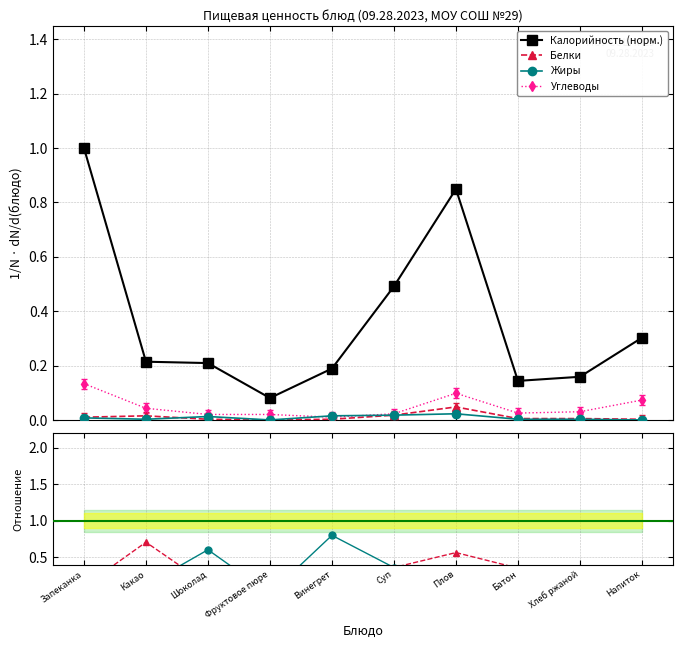

Is it true that Жиры equals 0.0 at Запеканка?

True